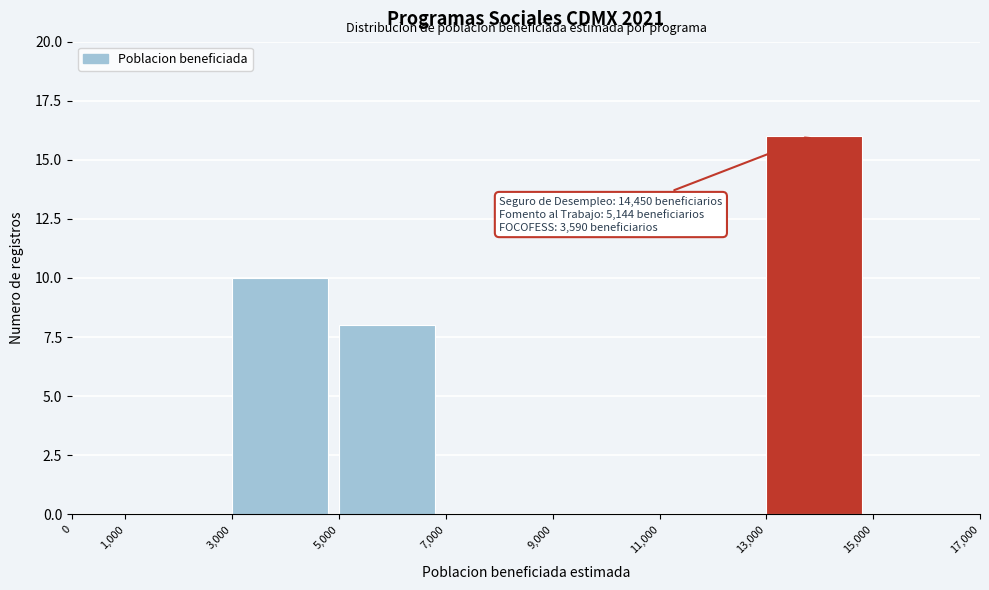

Over which range of the x-axis is the bar tallest?

13,000 to 15,000